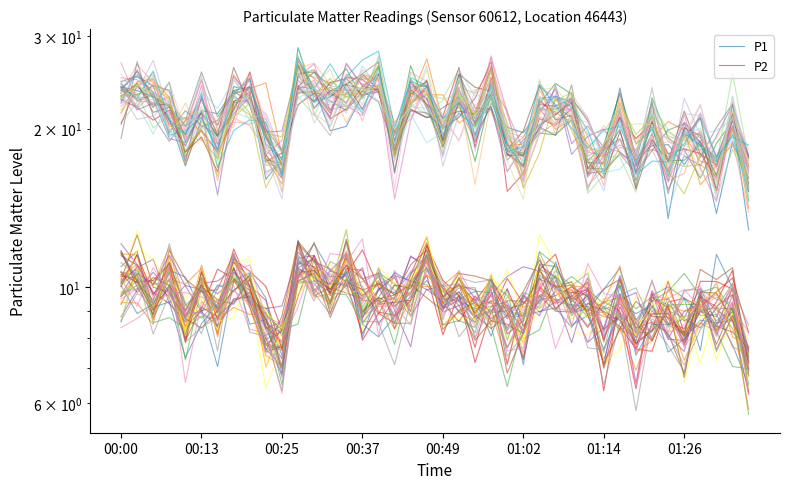

Does the chart have visible grid lines?

No